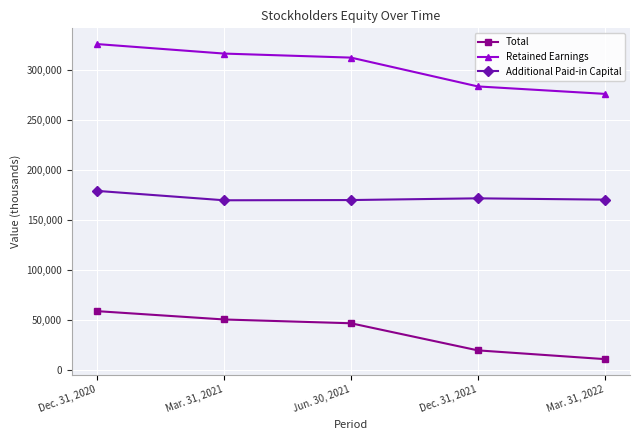

True or false: Total and Retained Earnings intersect in this chart.

False